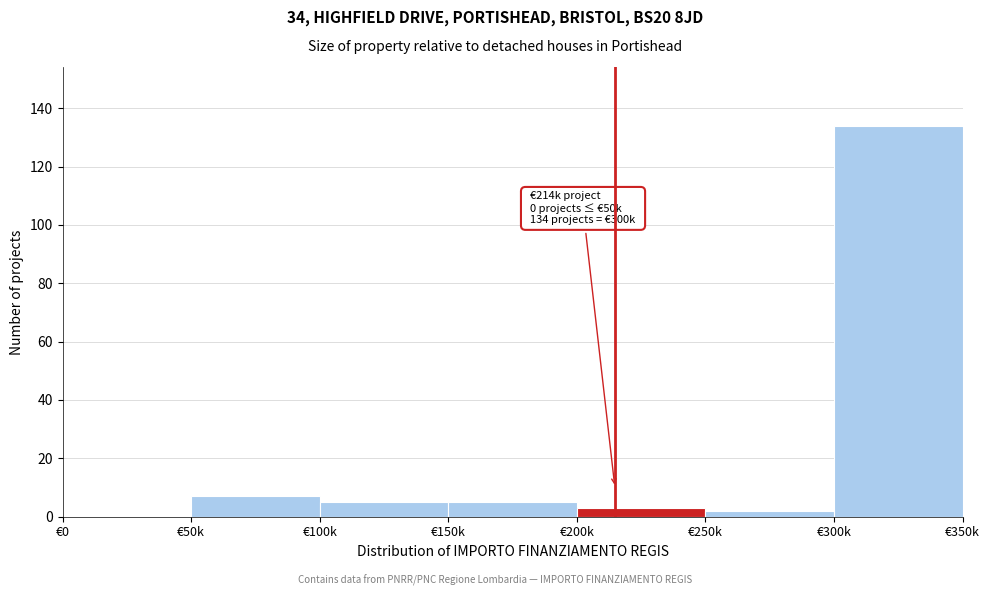

Reading left to right, extract all data points from this chart.

€0=0	€50k=7	€100k=5	€150k=5	€200k=3	€250k=2	€300k=134